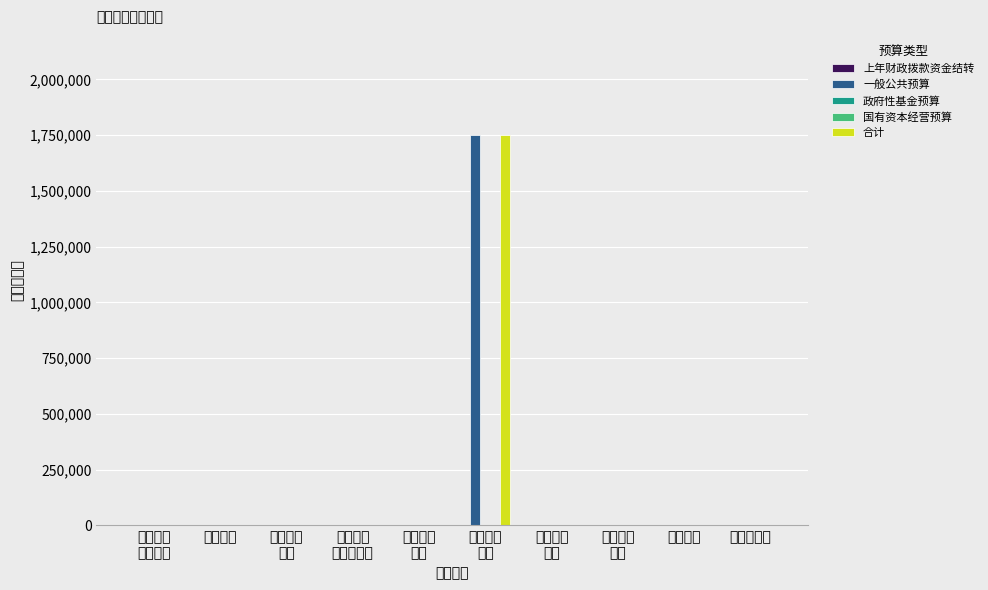

What are all the series names shown in the legend?

上年财政拨款资金结转, 一般公共预算, 政府性基金预算, 国有资本经营预算, 合计